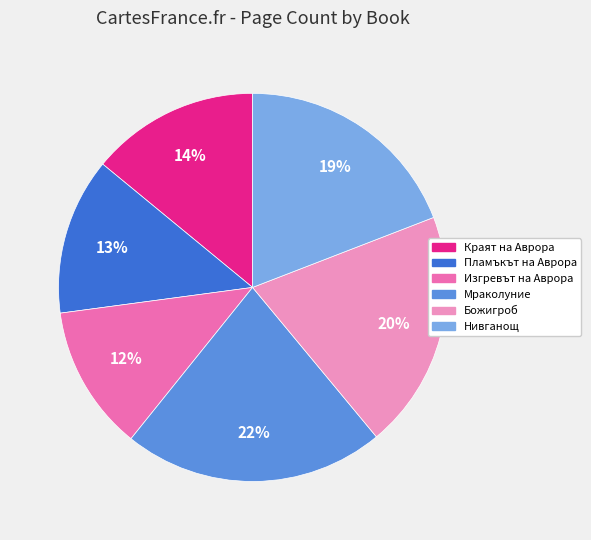

Combined, do Мраколуние and Пламъкът на Аврора account for over 50%?

No